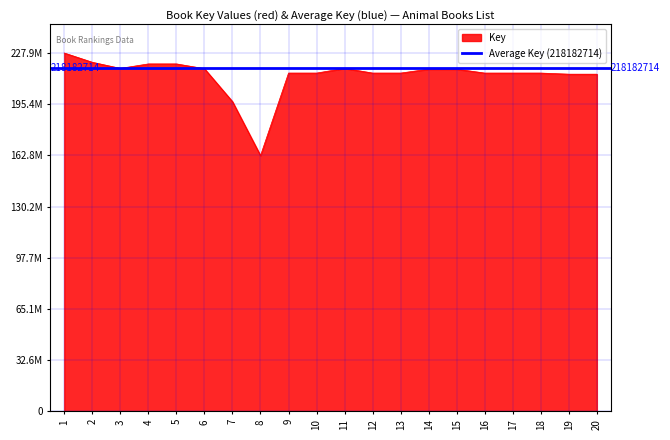

What is the change in value from 4 to 11?

-2846758